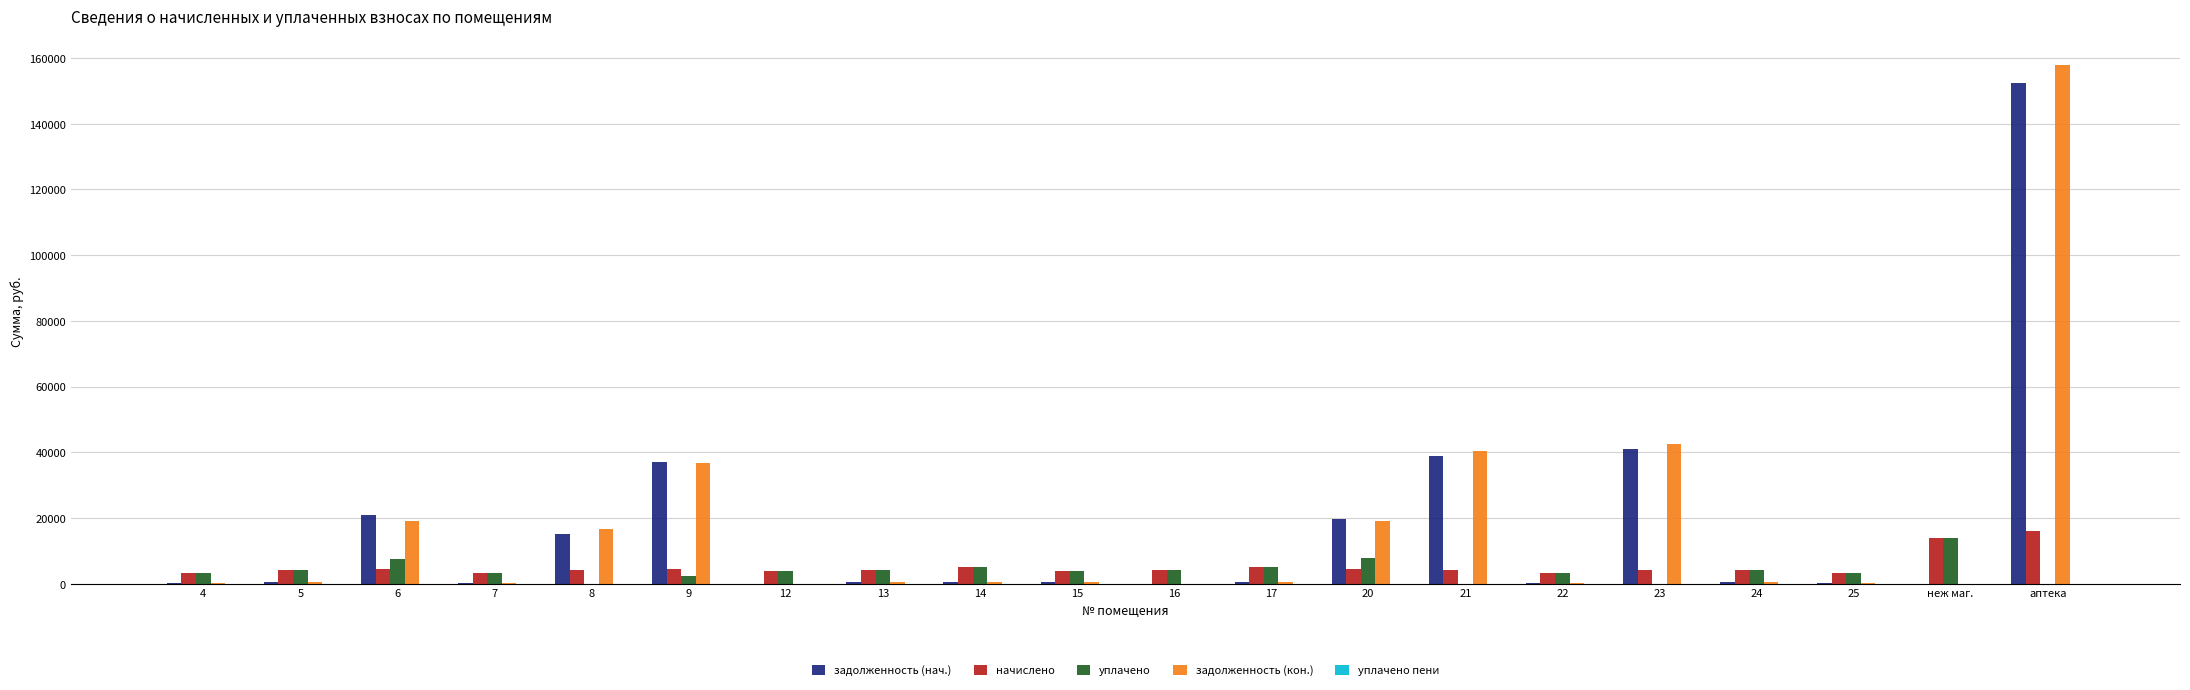

How many series are shown in this chart?

5